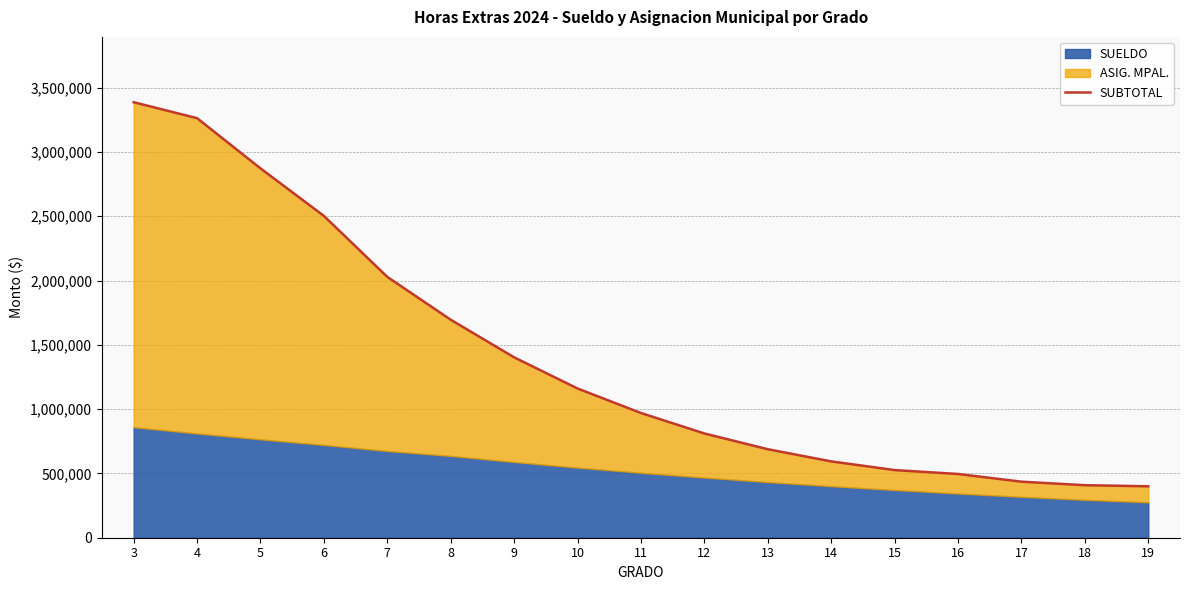

What is the difference between the values at 12 and 10?

349832